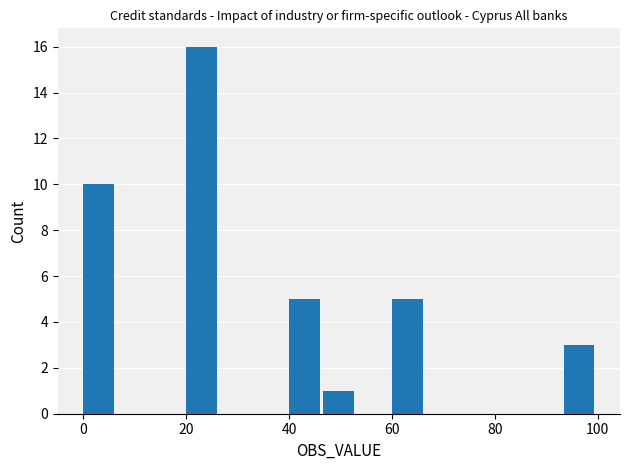

Around what value on the x-axis is the tallest bar? Give the approximate position of its centre, as read against the axis.

24